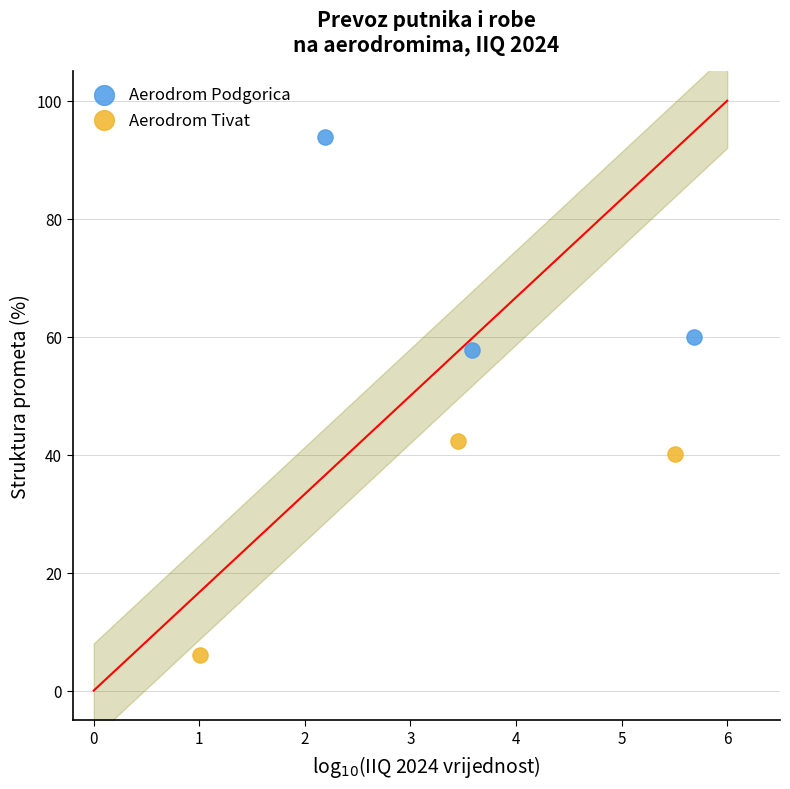

What are all the series names shown in the legend?

Aerodrom Podgorica, Aerodrom Tivat